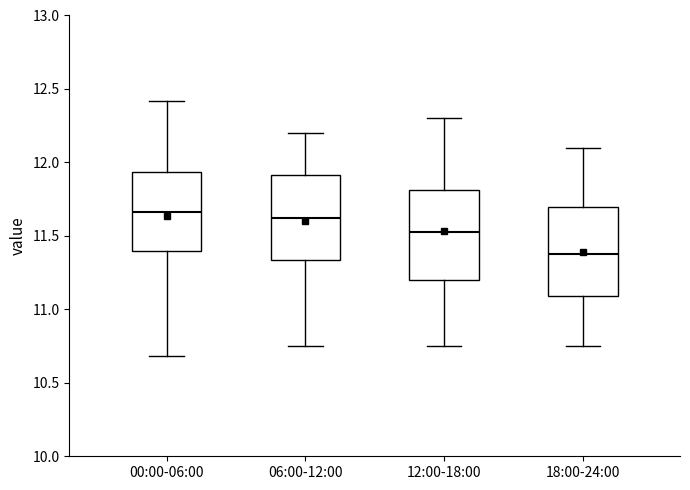

Where does the median line of the box for 12:00-18:00 sit on the y-axis? The values are not printed on the chart, so give them approximately, as read against the axis.

11.55